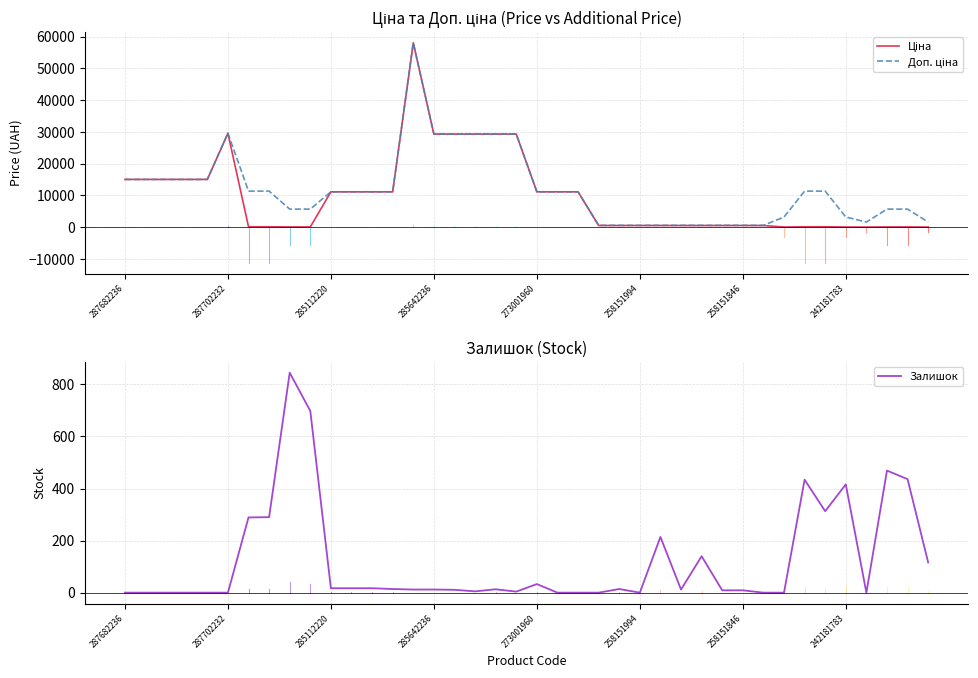

In Ціна, how many points are higher than both neighbors (excluding endpoints)?

2